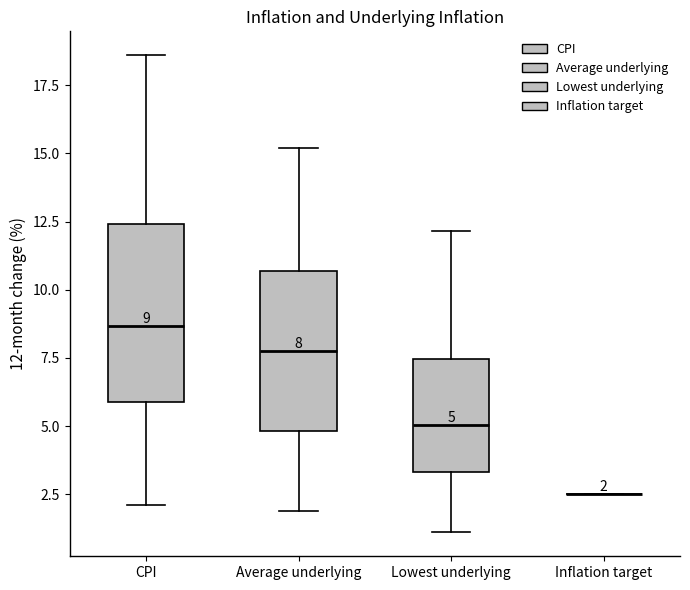

Comparing the boxes themselves (not the whiskers), which one is the tallest?

CPI